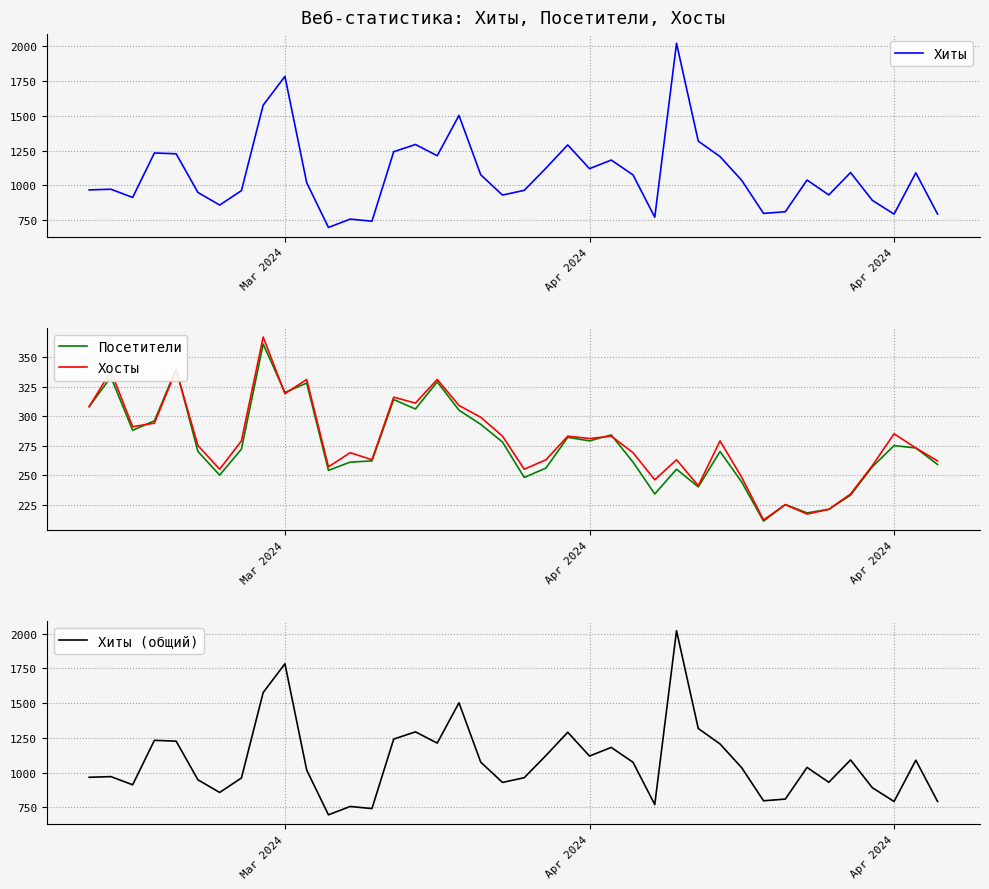

Where does the Посетители series first go above 272?

Mar 2024